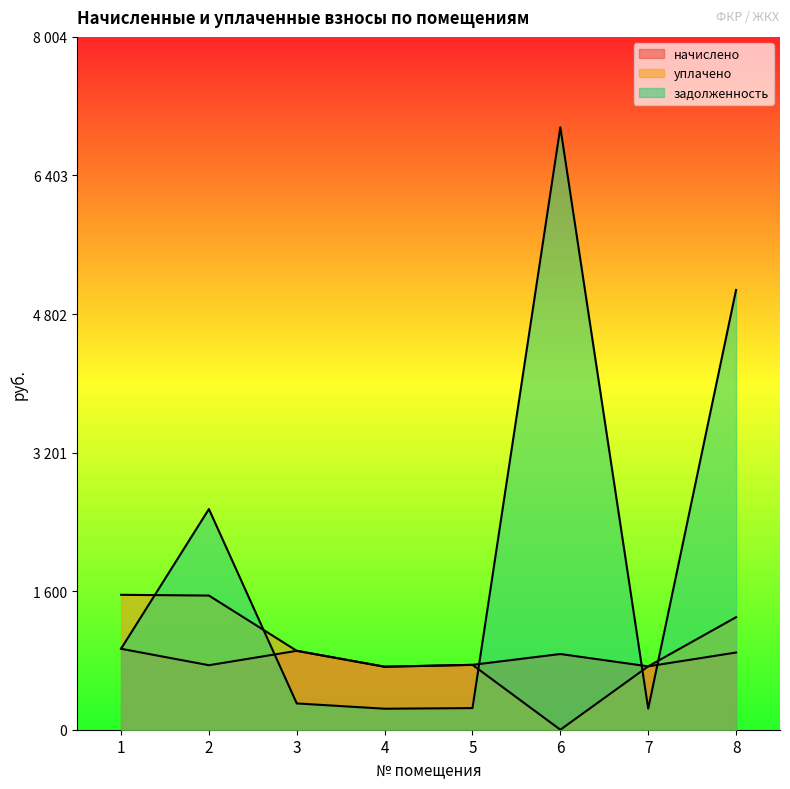

What is the maximum value shown in the chart?

6960.7